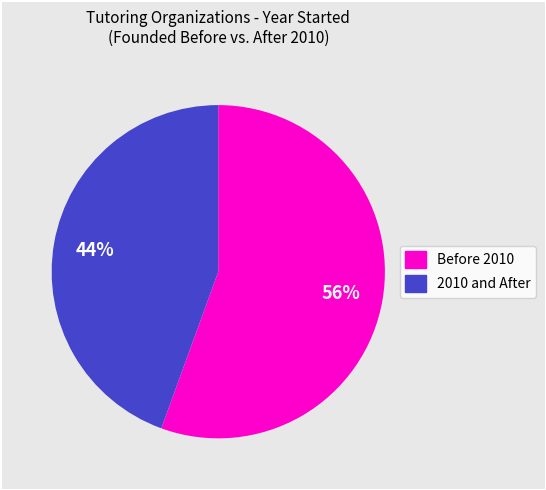

Is there a majority slice in this chart?

Yes